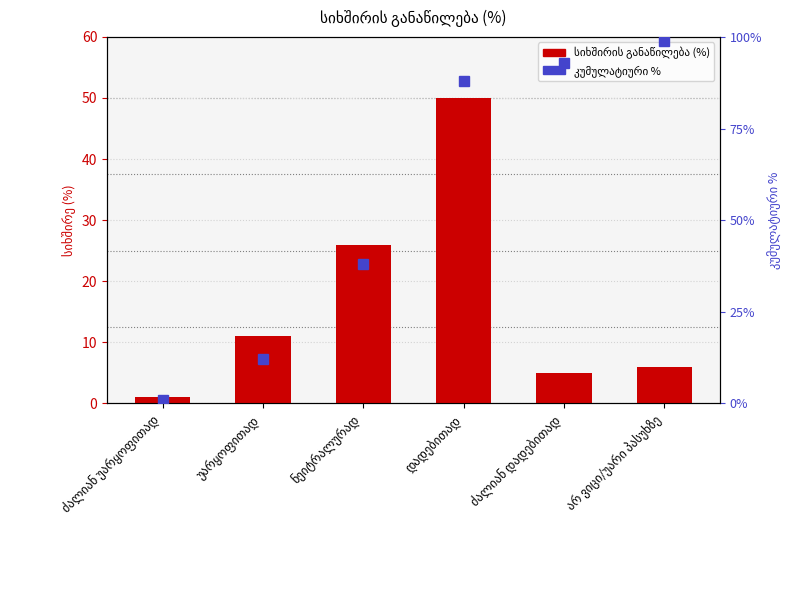

What is the label of the 6th bar from the right?

ძალიან უარყოფითად